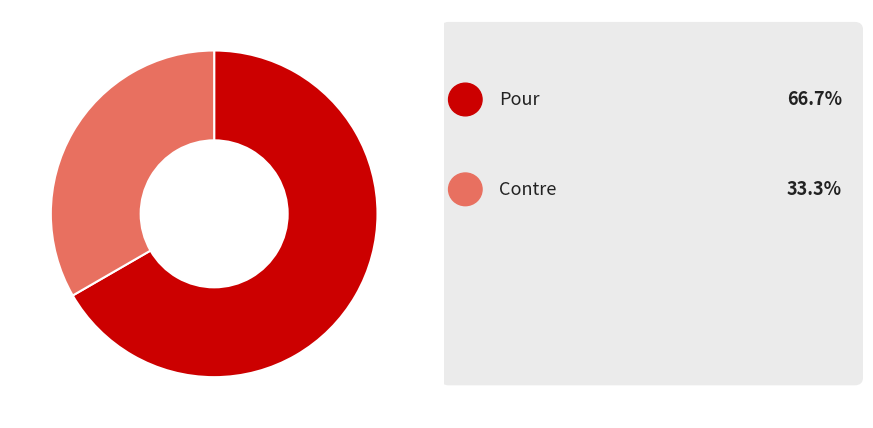

Is there any slice that represents more than half of the pie?

Yes